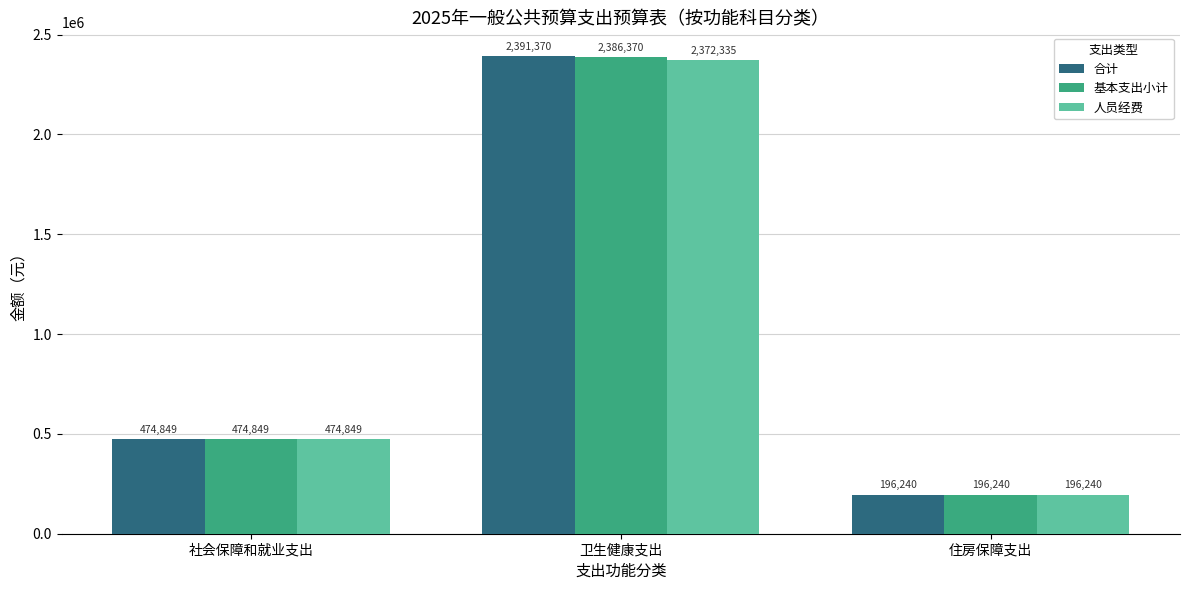

What position from the left is 卫生健康支出?

2